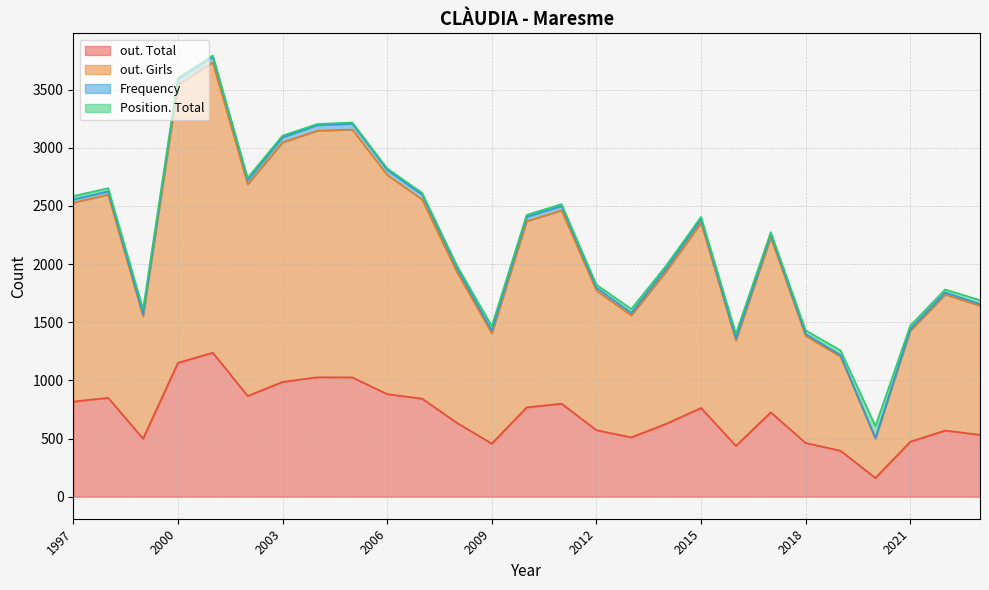

What is the greatest value displayed?

2496